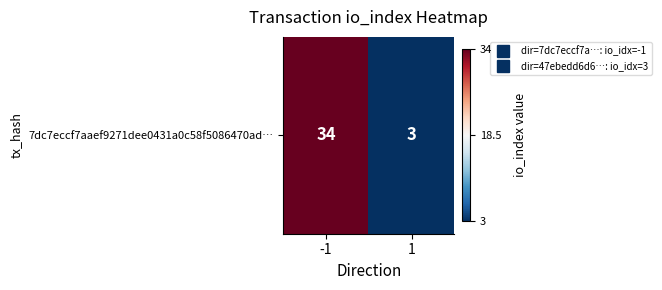

List the labels in order of value, smallest first.

1, -1